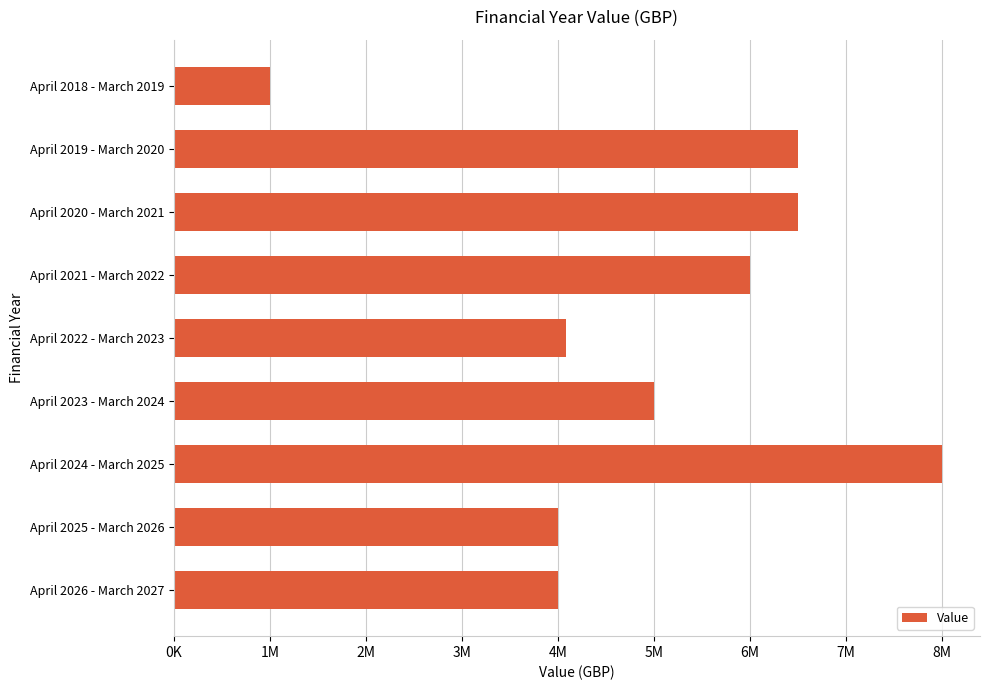

Are the bars horizontal?

Yes